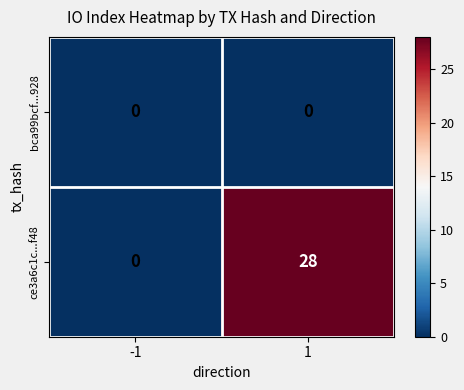

Which series changed the most between -1 and 1?

ce3a6c1c...f48